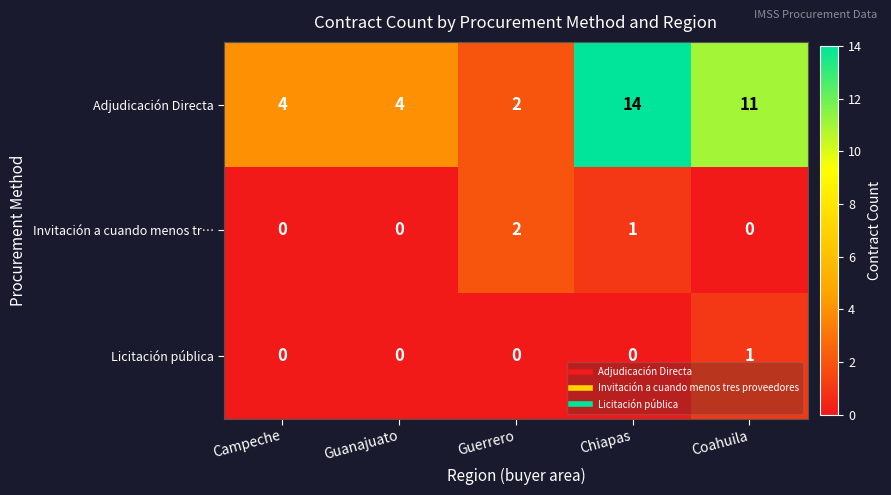

Reading right to left, extract all data points from this chart.

Adjudicación Directa: 11	14	2	4	4
Invitación a cuando menos tr…: 0	1	2	0	0
Licitación pública: 1	0	0	0	0